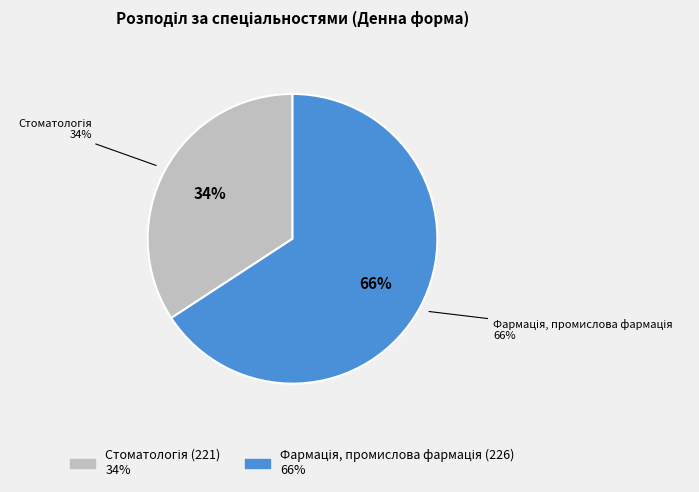

What is the total percentage of Фармація, промислова фармація (226) and Стоматологія (221)?

100.0%